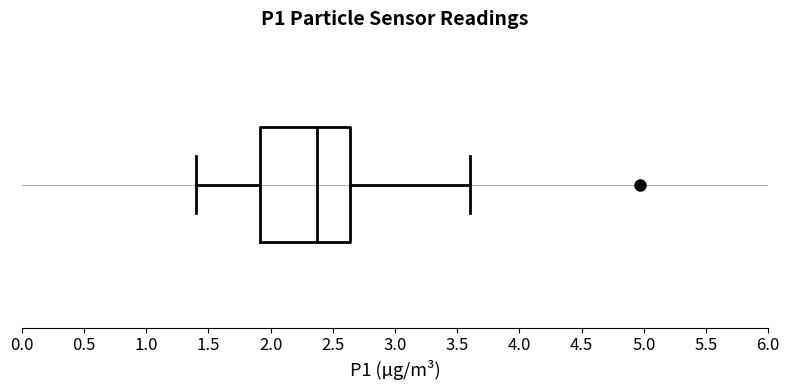

Where does the left whisker of the box end on the x-axis? The values are not printed on the chart, so give them approximately, as read against the axis.

1.40